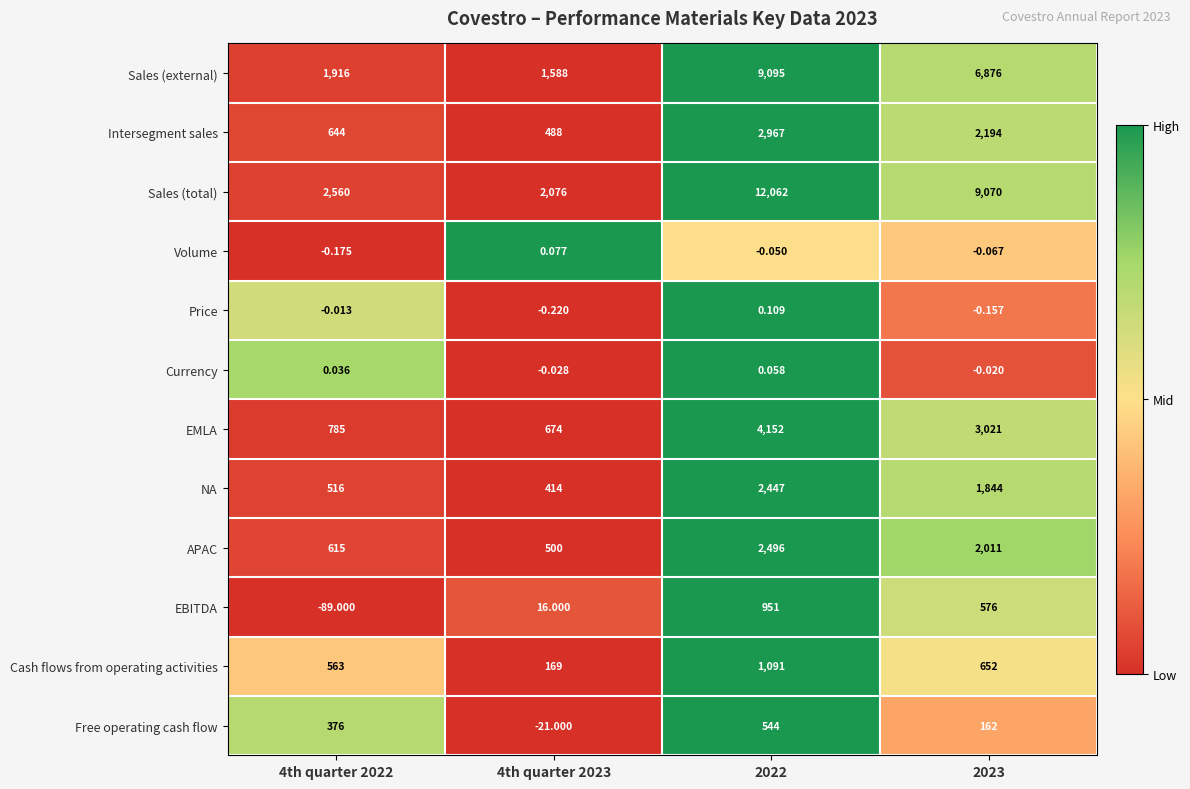

At how many categories does at least one series exceed 0?

4